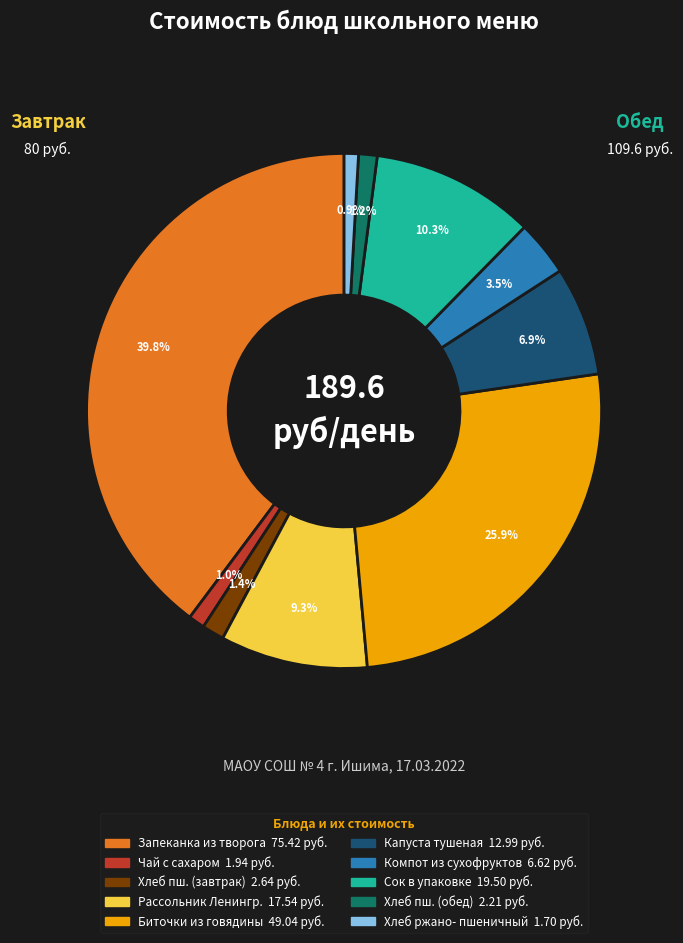

Does any single category account for the majority?

No